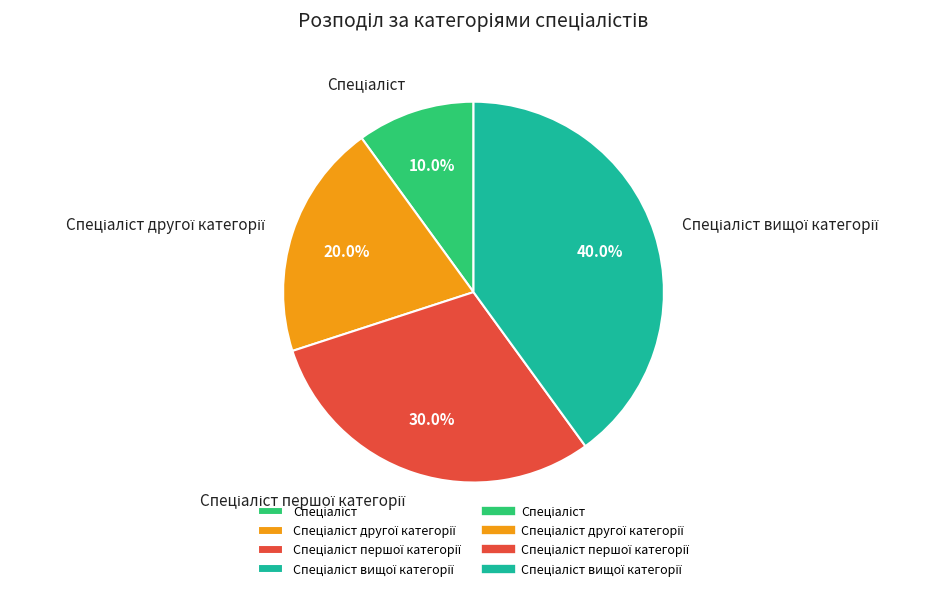

Count the number of slices in the pie.

4